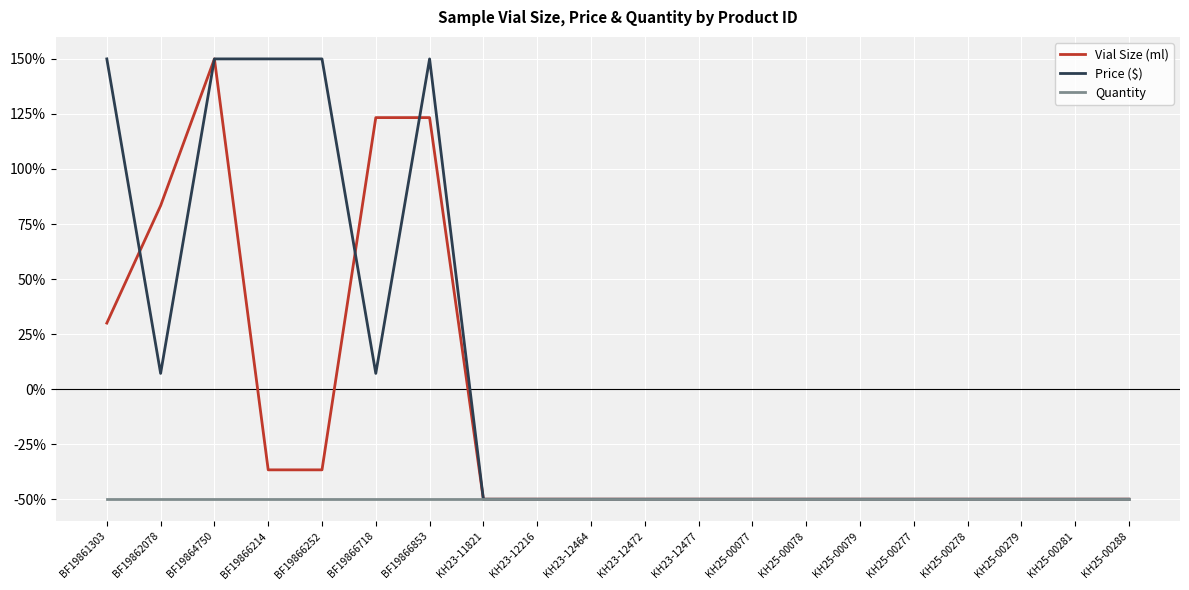

Between BF19866718 and KH25-00288, which series saw the biggest shift?

Vial Size (ml)